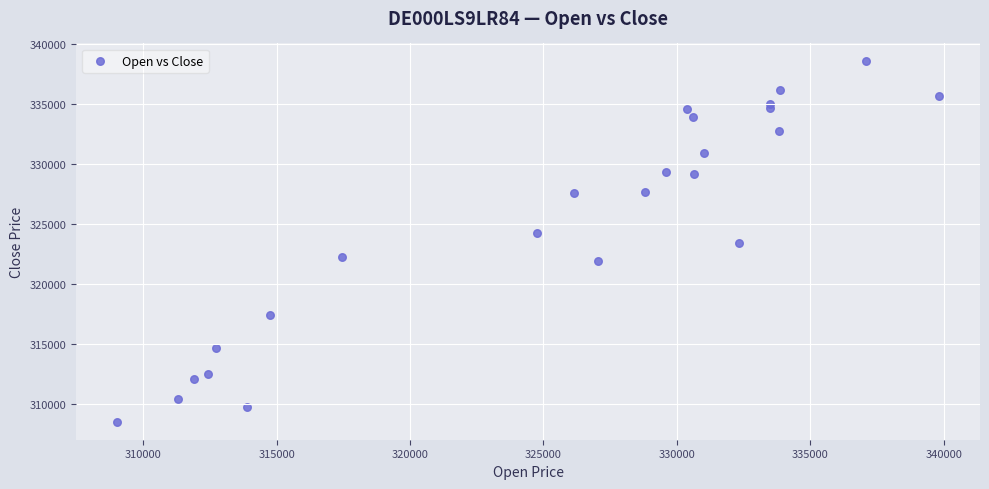

What is the range of Y values (max minus min)?

30023